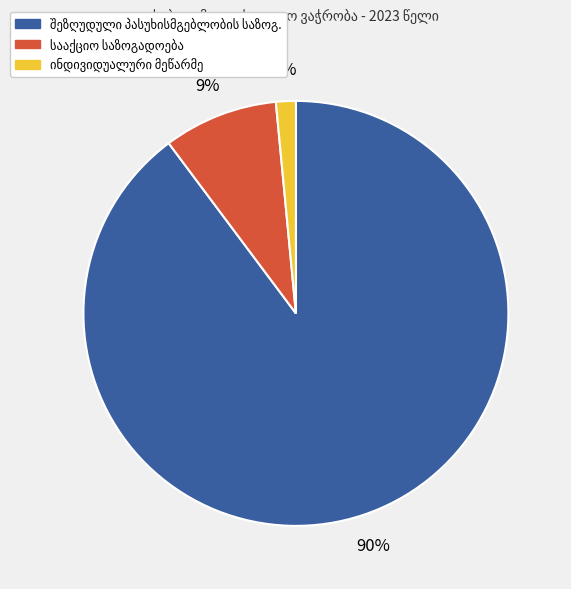

To the nearest percent, what is the average slice percentage?

33%